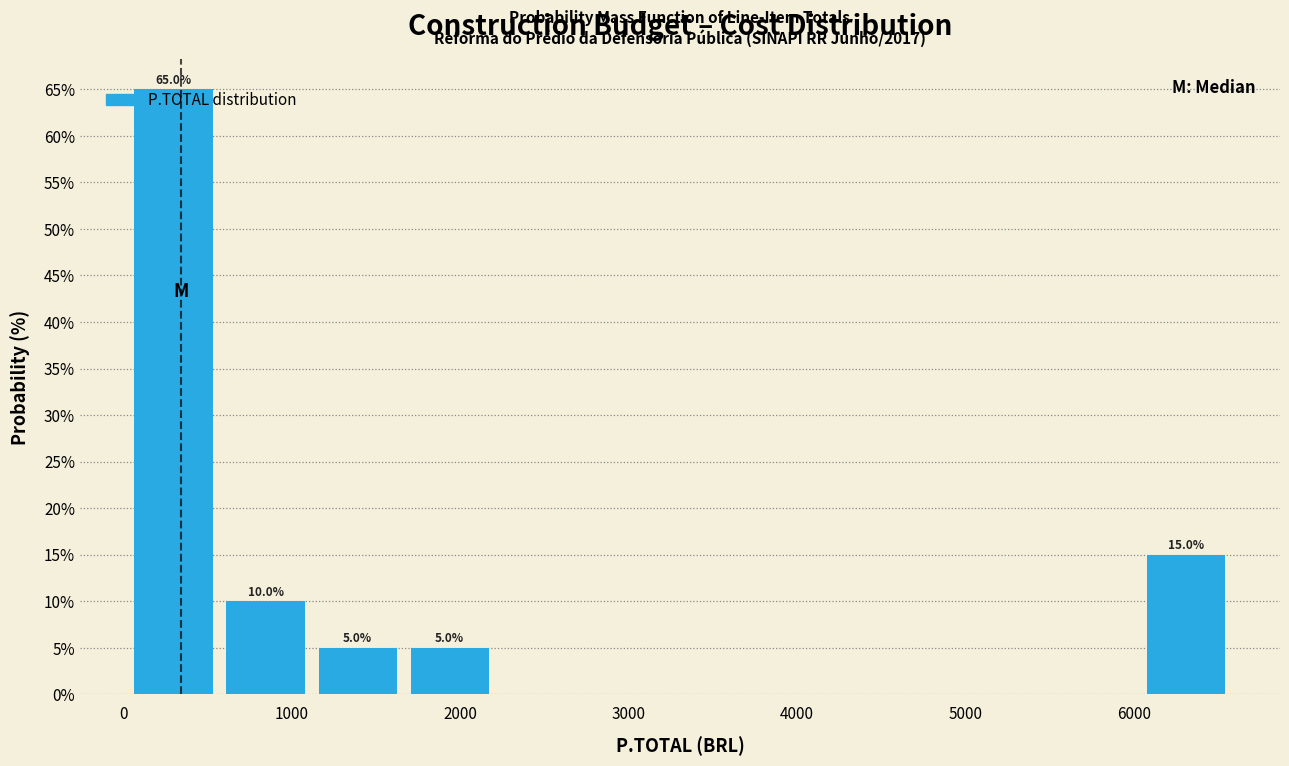

Which range on the x-axis has the tallest bar?

0 to 600